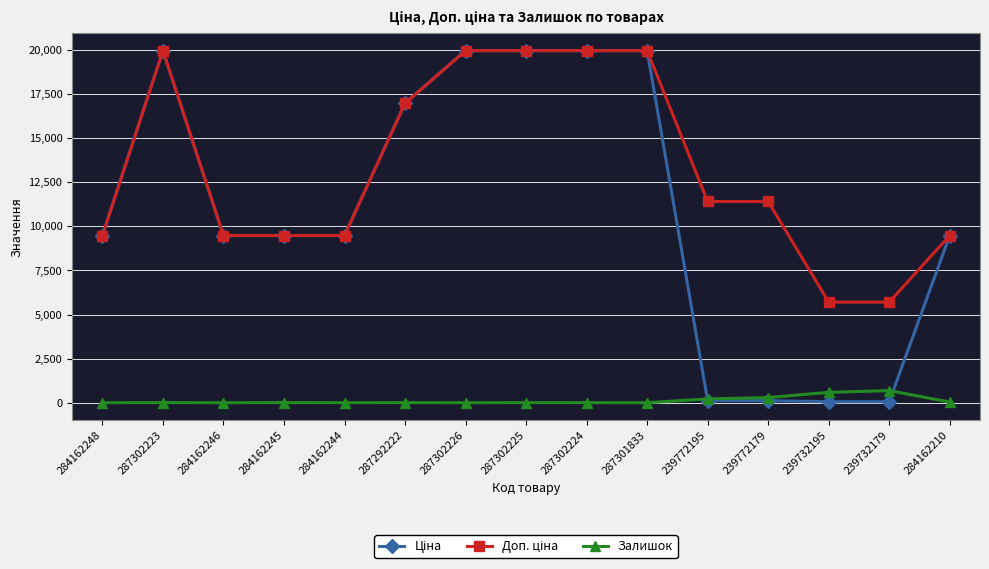

True or false: Залишок has a value of 0.0 at 287302226.

True